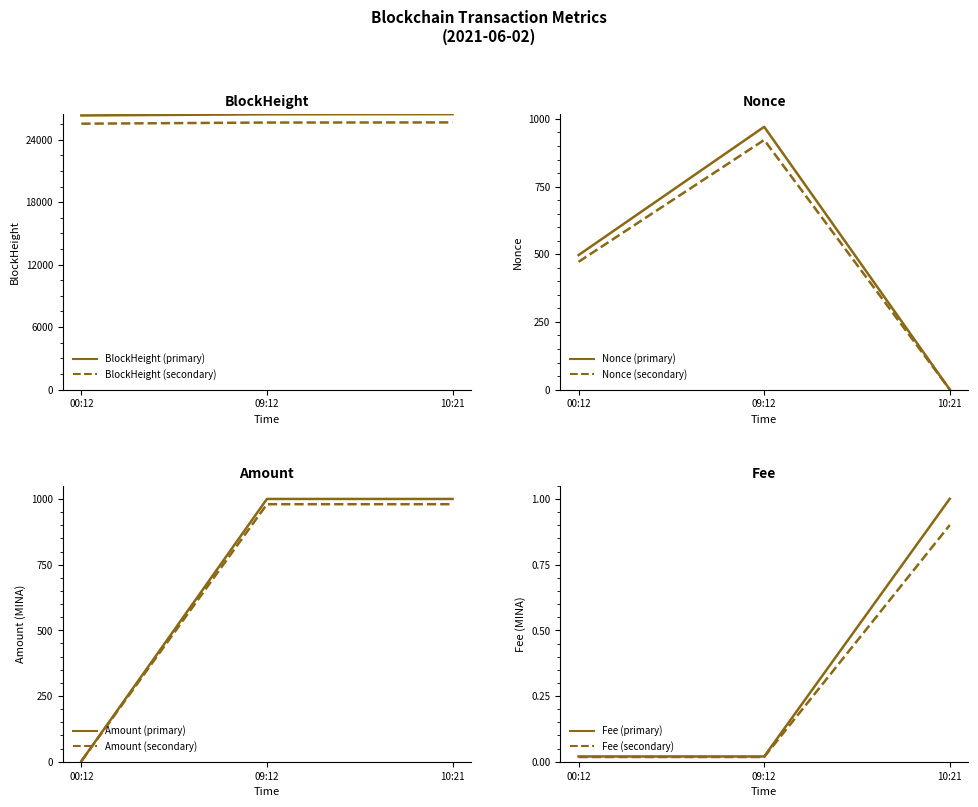

At how many categories does at least one series exceed 16776?

3